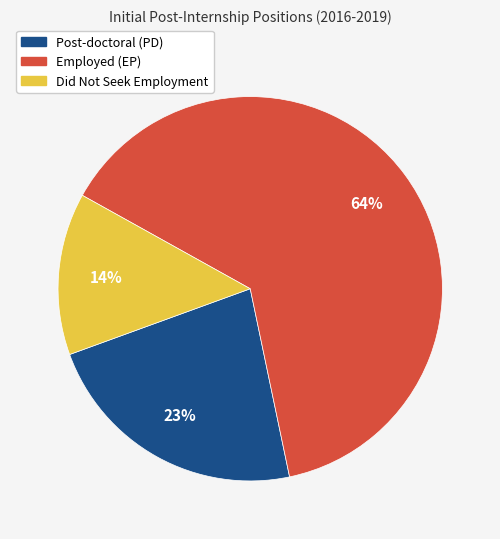

To the nearest percent, what is the difference between the largest and smallest slice percentages?

50%